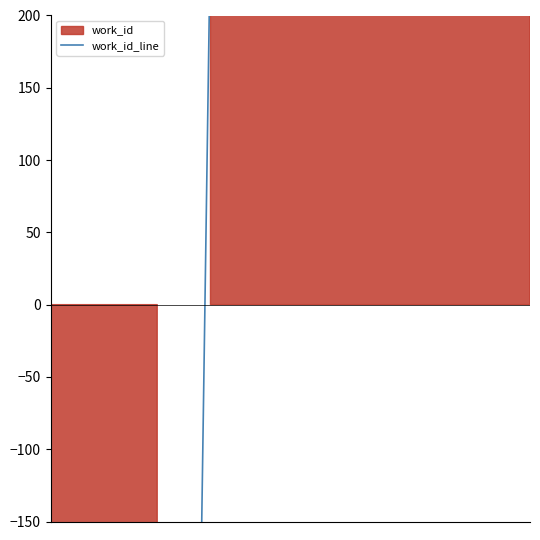

At which label does the data first exceed 876?

6